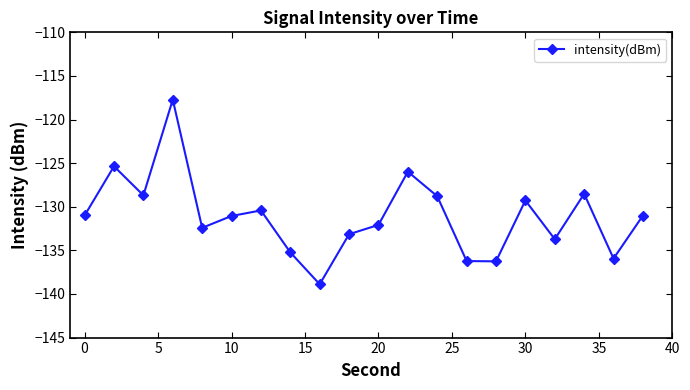

How many interior local peaks (higher than both neighbors) does the data have?

6